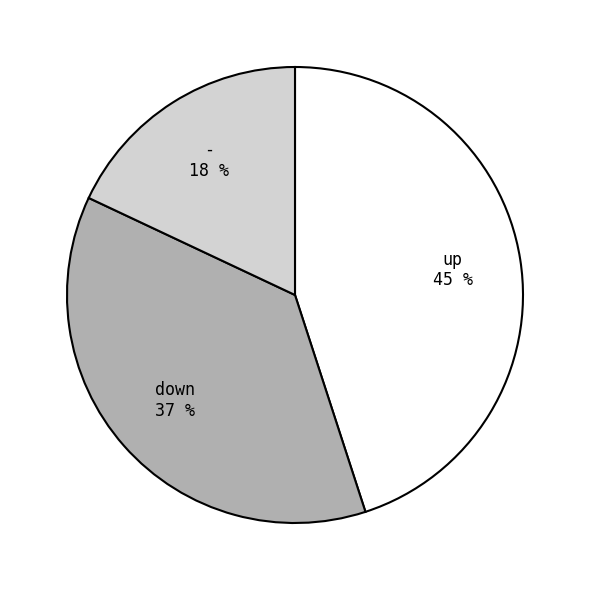

To the nearest percent, what is the average slice percentage?

33%